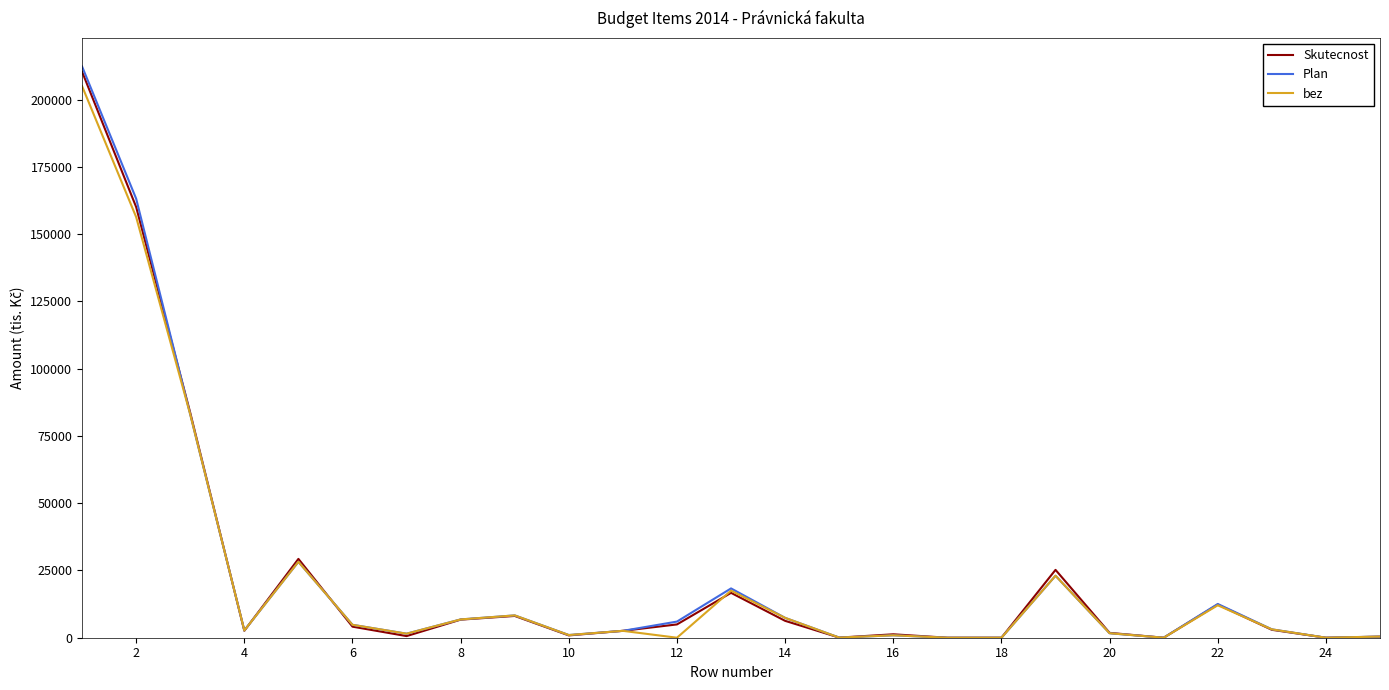

What is the maximum value for Skutecnost?

210416.0